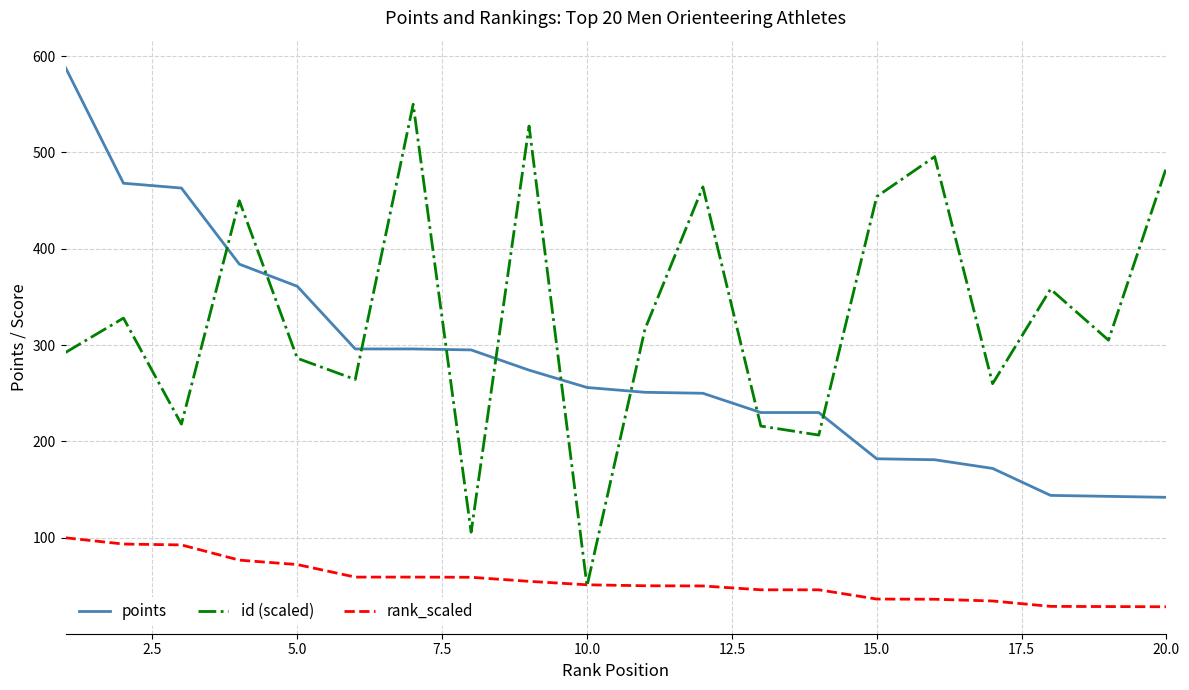

Which series has the widest spread of values?

id (scaled)